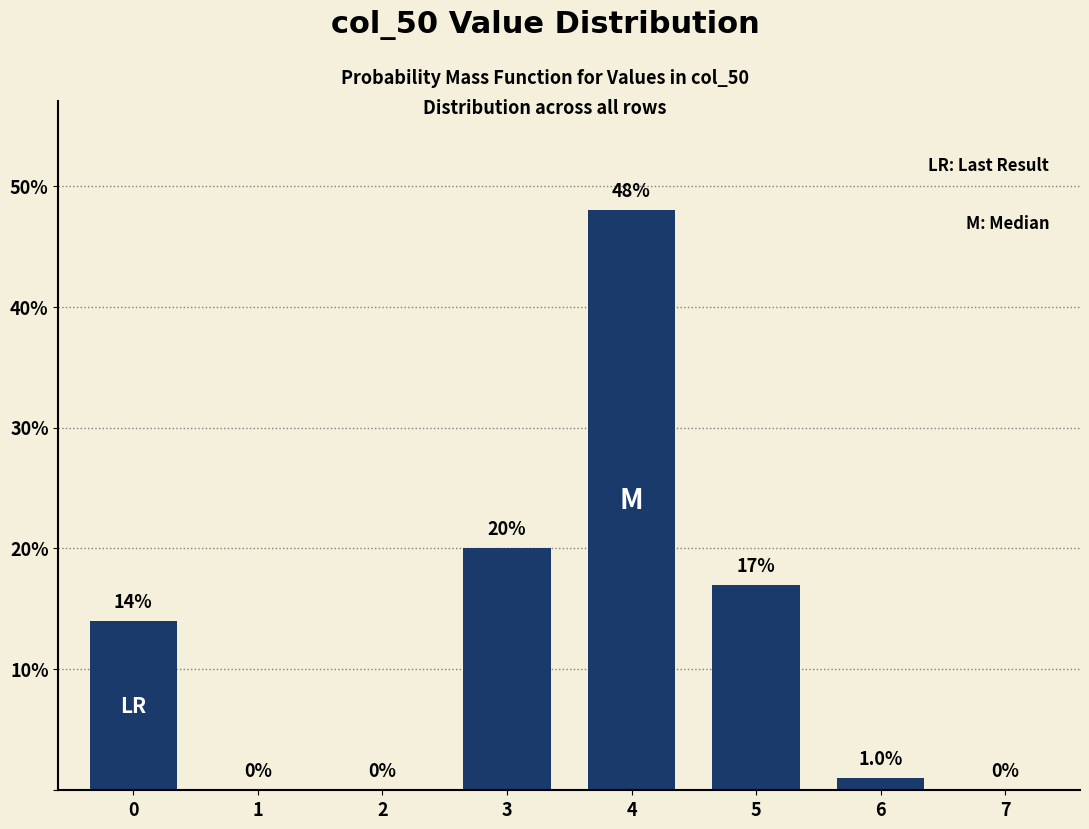

Reading right to left, transcribe all the data shown in this chart.

7=0	6=1	5=17	4=48	3=20	2=0	1=0	0=14